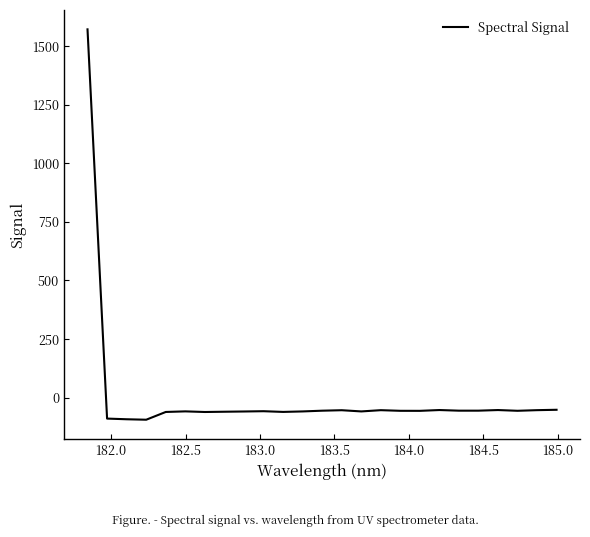

What is the maximum value shown in the chart?

1572.2